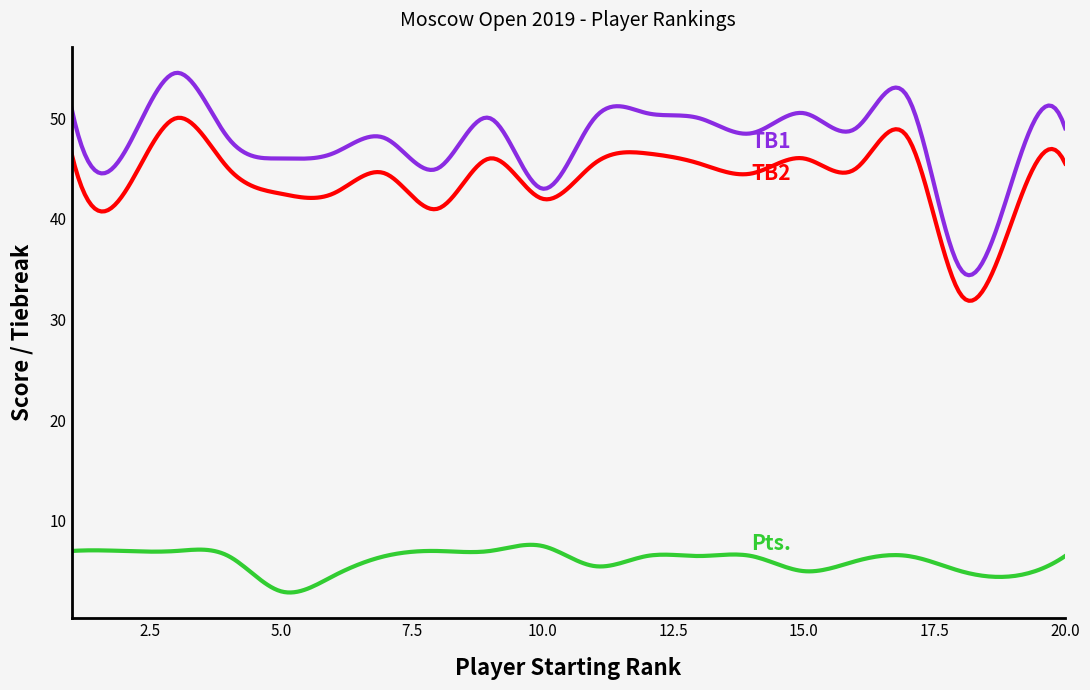

What is the greatest value displayed?

54.5